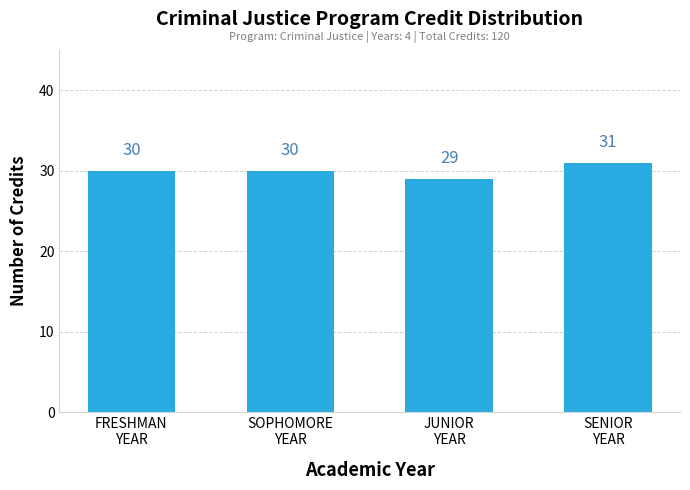

What is the difference between the maximum and minimum values?

2